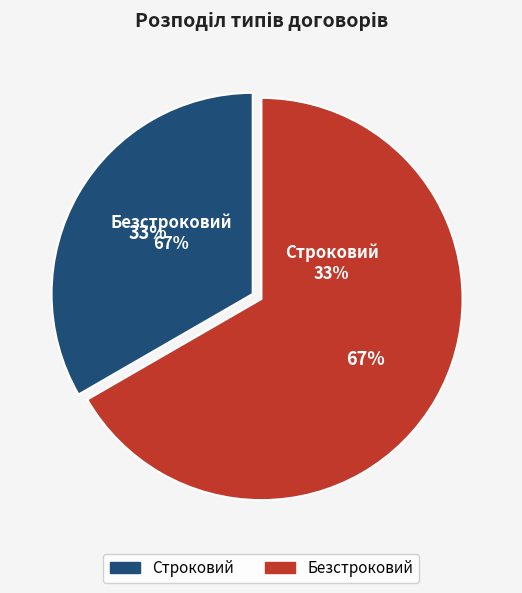

Which slice is the largest?

Безстроковий